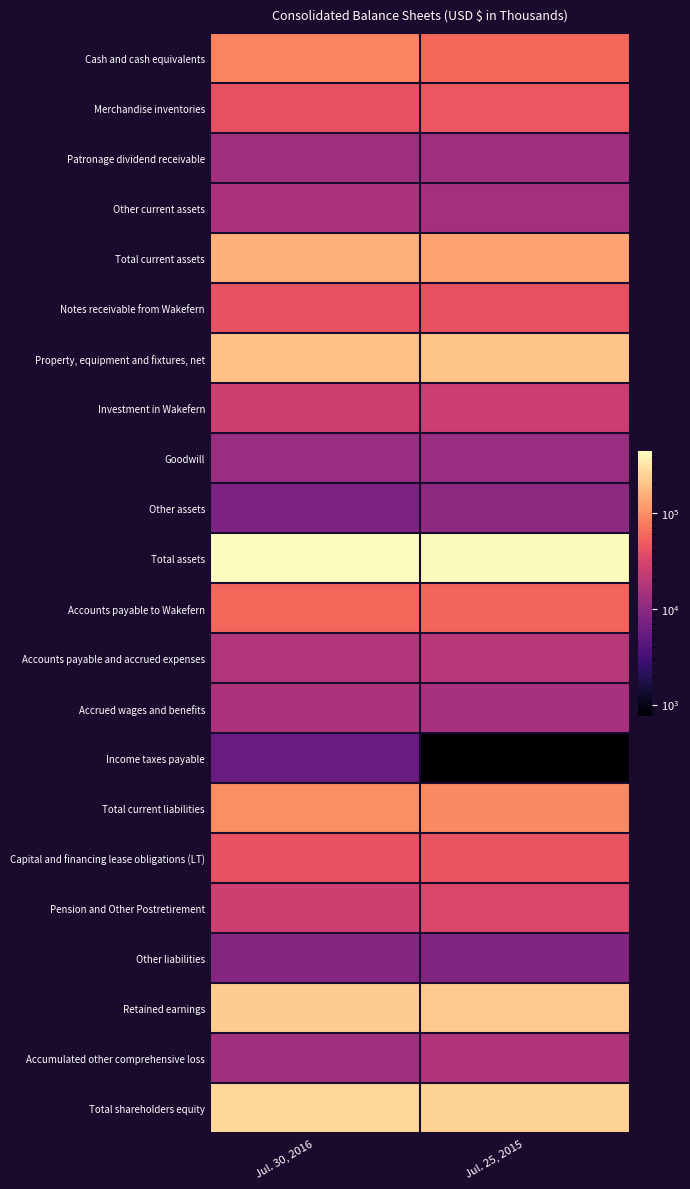

Reading left to right, extract all data points from this chart.

Cash and cash equivalents: Jul. 30, 2016=88379	Jul. 25, 2015=59040
Merchandise inventories: Jul. 30, 2016=42011	Jul. 25, 2015=45772
Patronage dividend receivable: Jul. 30, 2016=13185	Jul. 25, 2015=12831
Other current assets: Jul. 30, 2016=16259	Jul. 25, 2015=14351
Total current assets: Jul. 30, 2016=159834	Jul. 25, 2015=135911
Notes receivable from Wakefern: Jul. 30, 2016=42735	Jul. 25, 2015=41421
Property, equipment and fixtures, net: Jul. 30, 2016=201470	Jul. 25, 2015=206594
Investment in Wakefern: Jul. 30, 2016=26467	Jul. 25, 2015=25750
Goodwill: Jul. 30, 2016=12057	Jul. 25, 2015=12057
Other assets: Jul. 30, 2016=7691	Jul. 25, 2015=10156
Total assets: Jul. 30, 2016=450254	Jul. 25, 2015=431889
Accounts payable to Wakefern: Jul. 30, 2016=59186	Jul. 25, 2015=58337
Accounts payable and accrued expenses: Jul. 30, 2016=17240	Jul. 25, 2015=19033
Accrued wages and benefits: Jul. 30, 2016=16313	Jul. 25, 2015=15117
Income taxes payable: Jul. 30, 2016=5702	Jul. 25, 2015=765
Total current liabilities: Jul. 30, 2016=99296	Jul. 25, 2015=94151
Capital and financing lease obligations (LT): Jul. 30, 2016=43184	Jul. 25, 2015=43699
Pension and Other Postretirement: Jul. 30, 2016=26740	Jul. 25, 2015=32232
Other liabilities: Jul. 30, 2016=8922	Jul. 25, 2015=8314
Retained earnings: Jul. 30, 2016=234175	Jul. 25, 2015=221765
Accumulated other comprehensive loss: Jul. 30, 2016=13339	Jul. 25, 2015=16874
Total shareholders equity: Jul. 30, 2016=271735	Jul. 25, 2015=252767